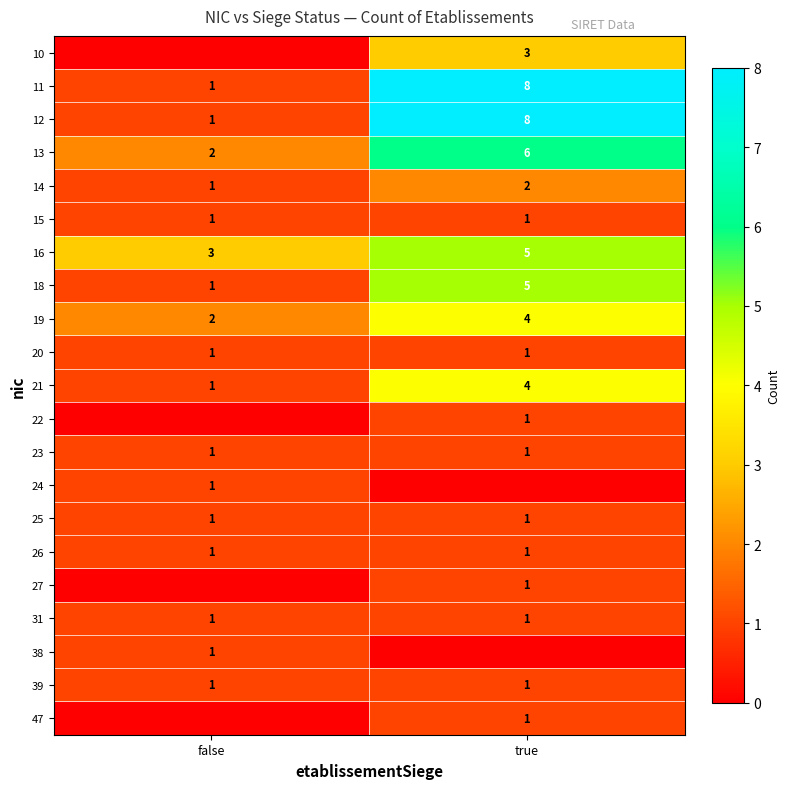

The value of 20 at false is 0. True or false?

False